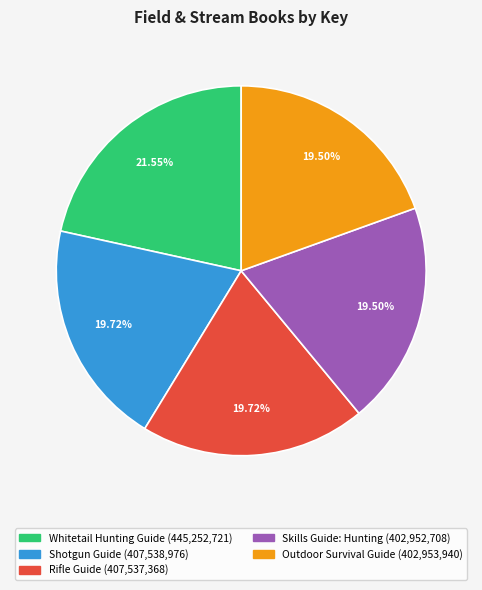

To the nearest percent, what is the difference between the Shotgun Guide and Whitetail Hunting Guide slice percentages?

2%